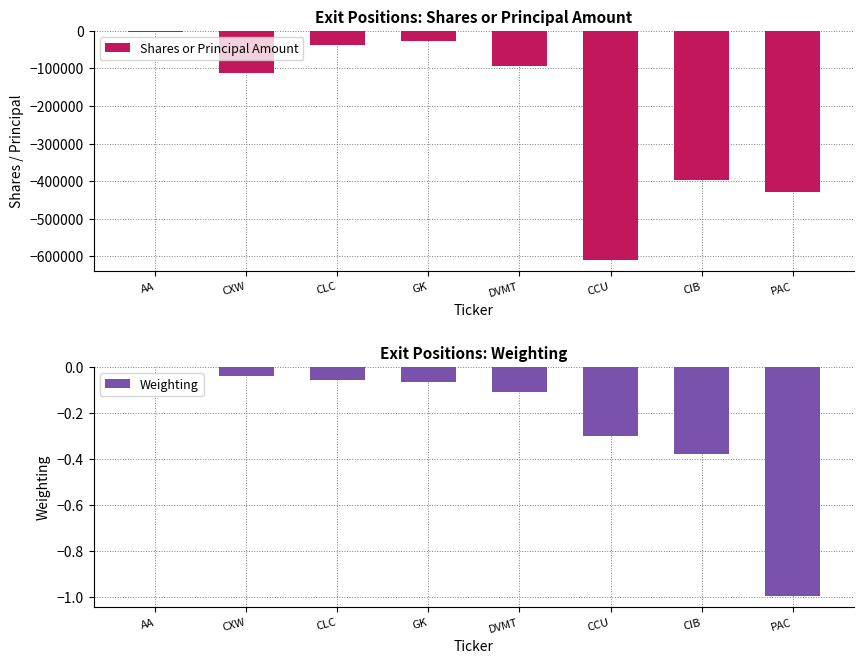

Reading left to right, extract all data points from this chart.

Shares or Principal Amount: -3558.0	-111901.0	-36577.0	-27371.0	-94148.0	-608912.0	-396200.0	-427851.0
Weighting: -0.0	-0.0	-0.1	-0.1	-0.1	-0.3	-0.4	-1.0